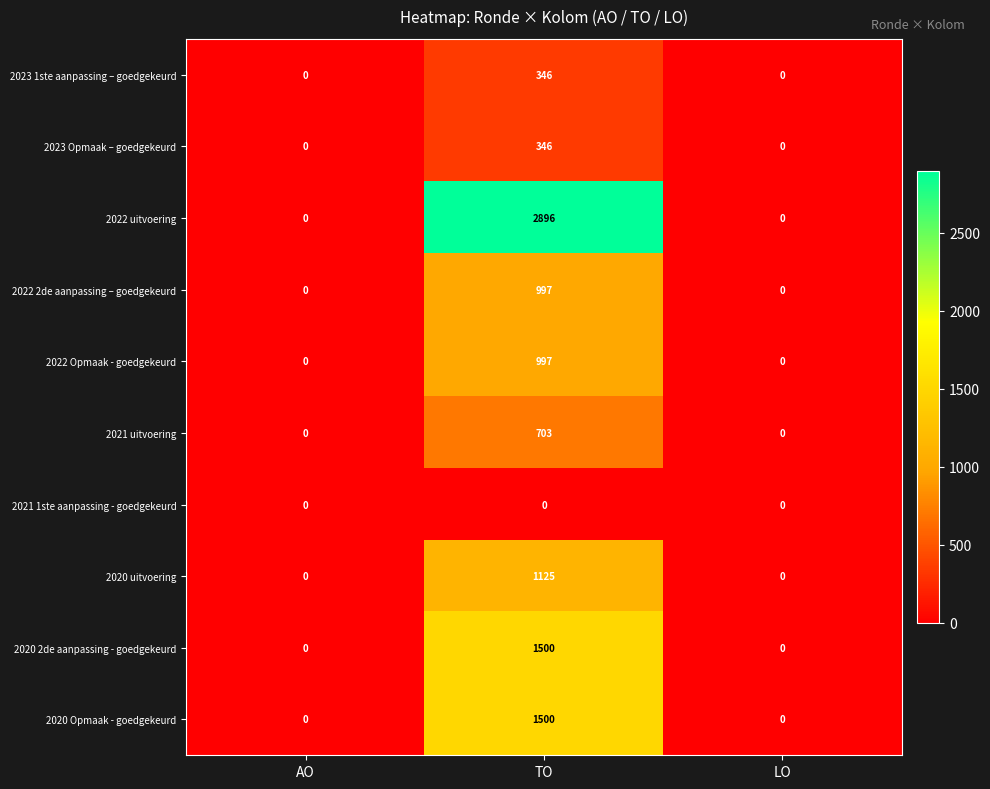

Reading left to right, extract all data points from this chart.

2023 1ste aanpassing – goedgekeurd: AO=0	TO=346	LO=0
2023 Opmaak – goedgekeurd: AO=0	TO=346	LO=0
2022 uitvoering: AO=0	TO=2896	LO=0
2022 2de aanpassing – goedgekeurd: AO=0	TO=997	LO=0
2022 Opmaak - goedgekeurd: AO=0	TO=997	LO=0
2021 uitvoering: AO=0	TO=703	LO=0
2021 1ste aanpassing - goedgekeurd: AO=0	TO=0	LO=0
2020 uitvoering: AO=0	TO=1125	LO=0
2020 2de aanpassing - goedgekeurd: AO=0	TO=1500	LO=0
2020 Opmaak - goedgekeurd: AO=0	TO=1500	LO=0